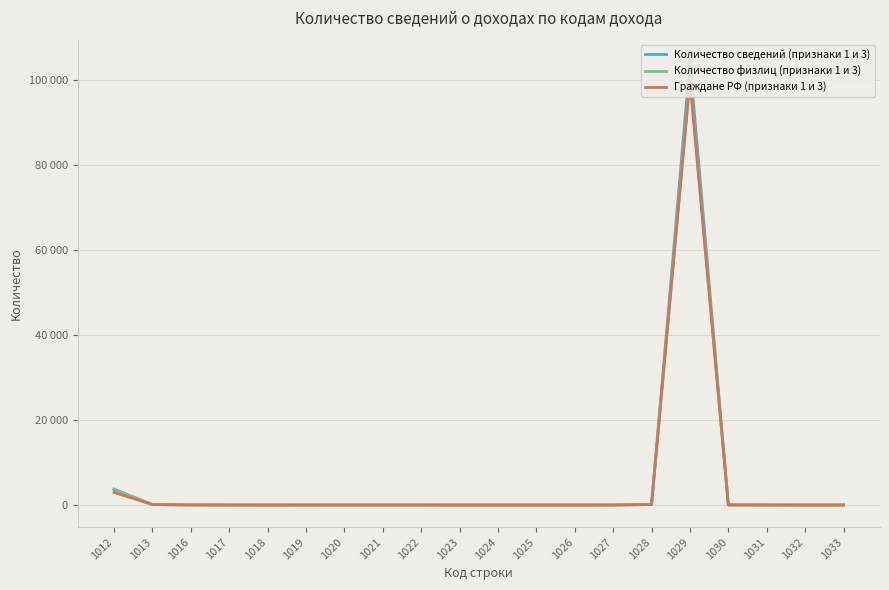

The value of Количество физлиц (признаки 1 и 3) at 1024 is 0. True or false?

True